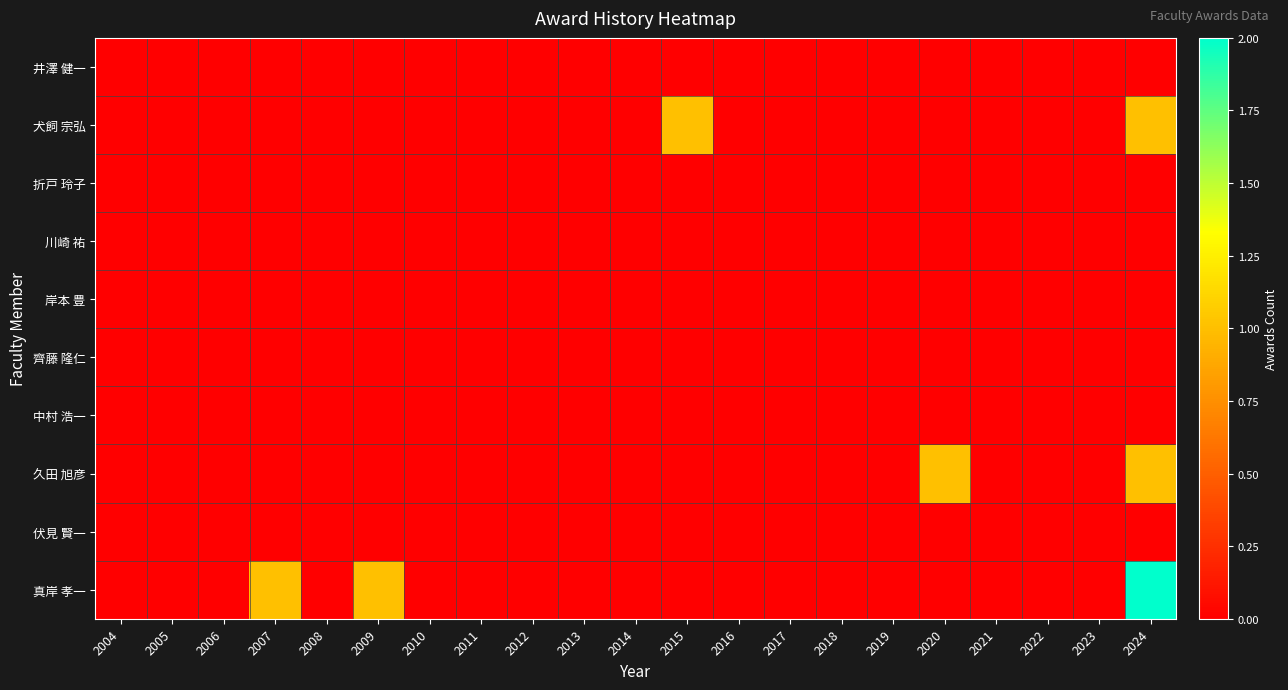

Which series has the largest total across all categories?

真岸 孝一